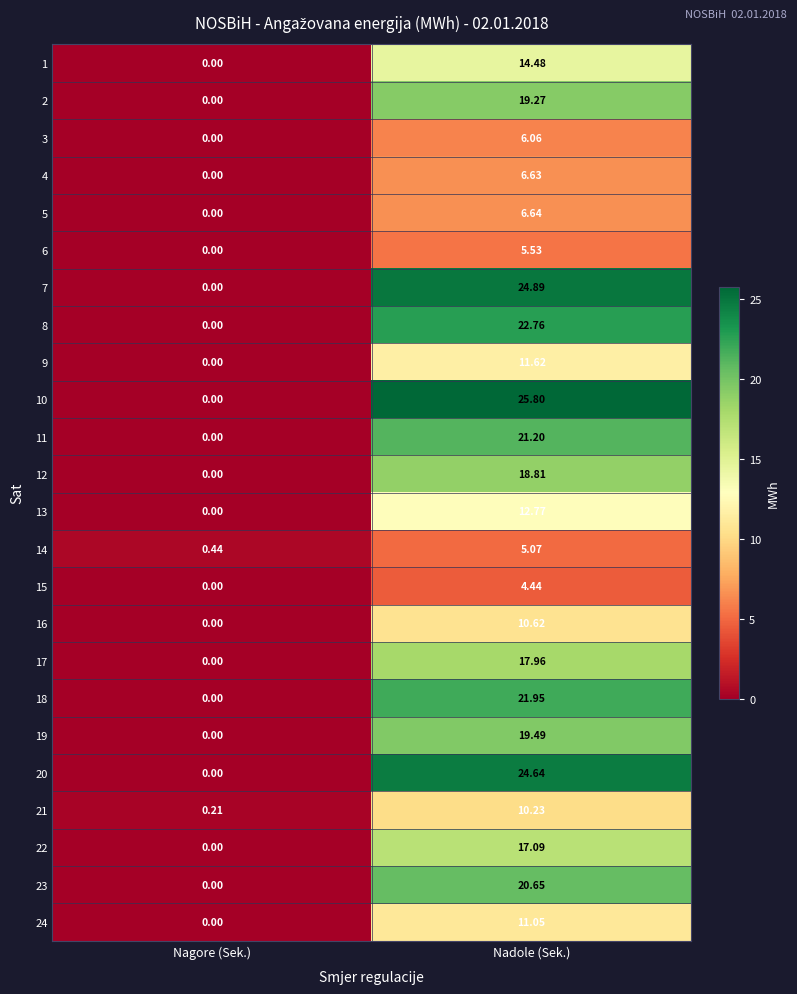

List the series in order of their peak value, highest first.

10, 7, 20, 8, 18, 11, 23, 19, 2, 12, 17, 22, 1, 13, 9, 24, 16, 21, 5, 4, 3, 6, 14, 15